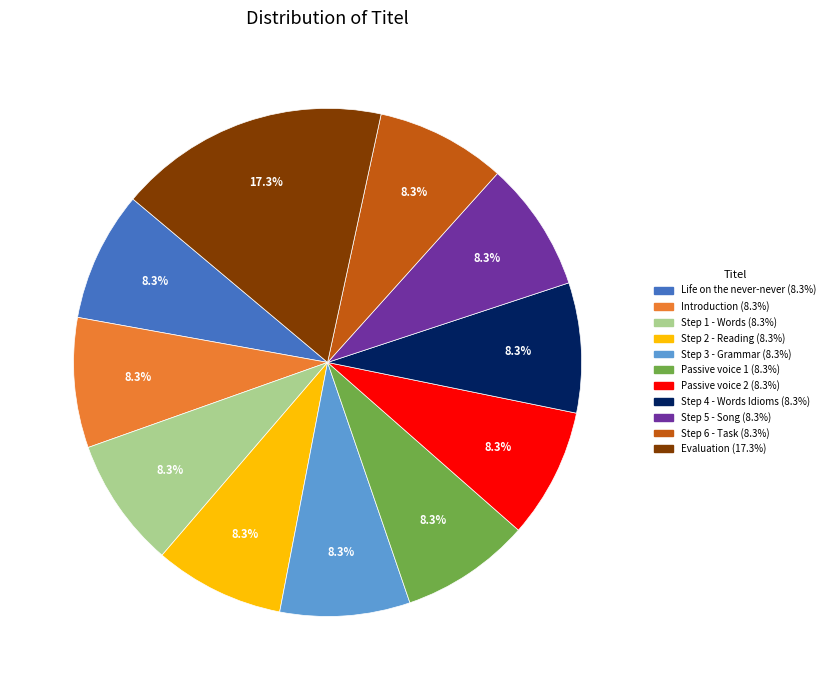

Which has a higher value, Step 6 - Task or Evaluation?

Evaluation